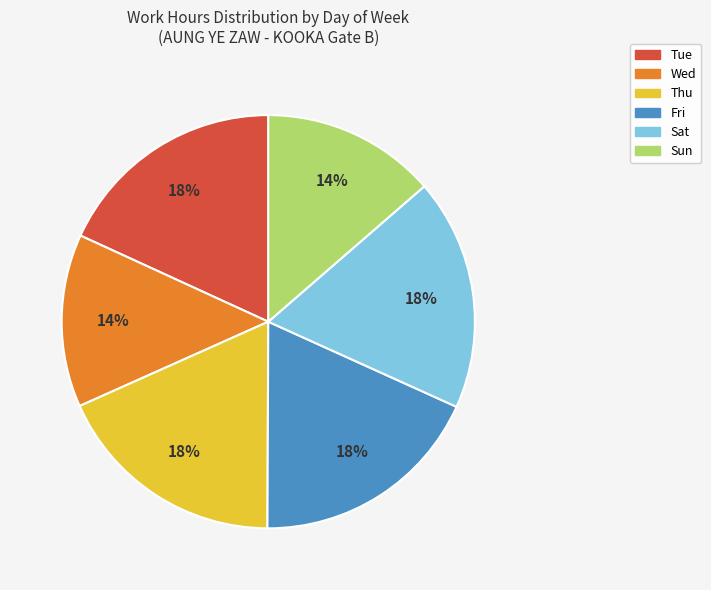

Is it true that Sun is 14% of the pie?

True